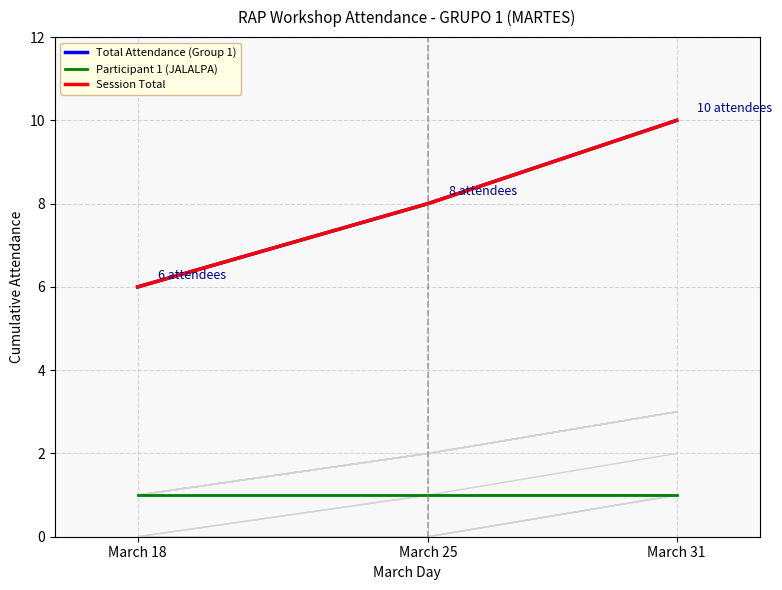

What is the spread (max minus min) of values at March 31?

9